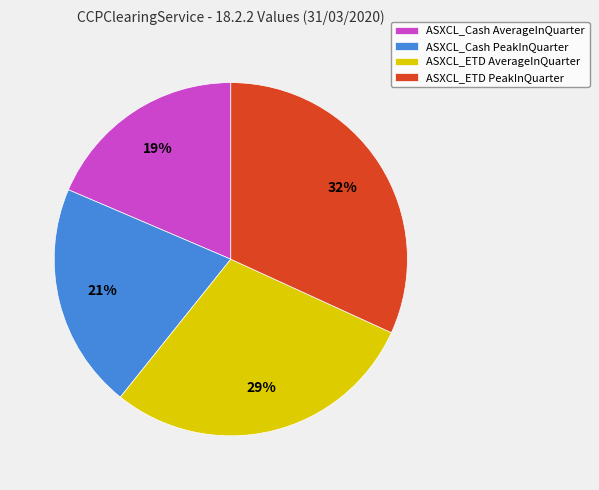

To the nearest percent, what portion does ASXCL_ETD AverageInQuarter represent?

29%